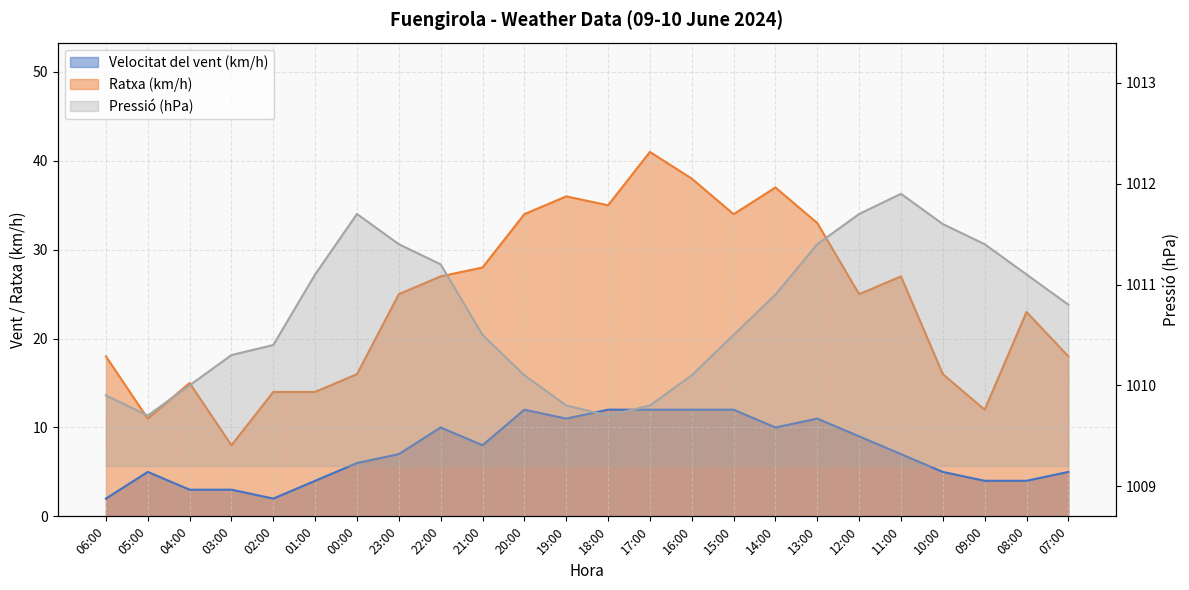

Where is Velocitat del vent (km/h) nearest to the value 7?

23:00